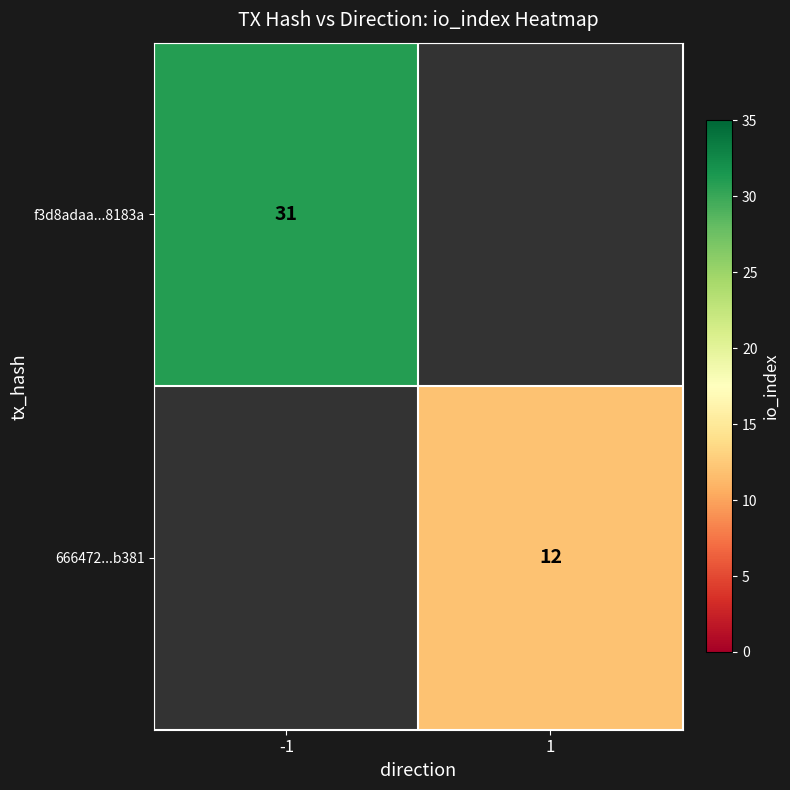

At how many categories does at least one series exceed 16?

1